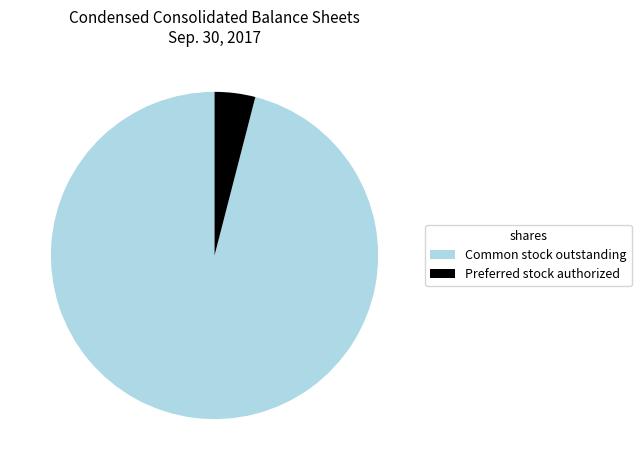

Combined, do Preferred stock authorized and Common stock outstanding account for over 50%?

Yes